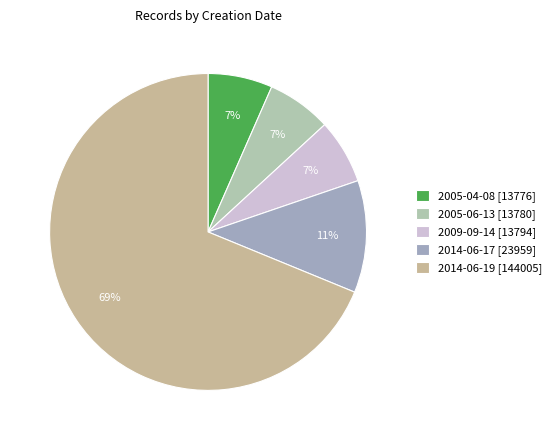

Which category has the smallest portion of the pie?

2005-04-08